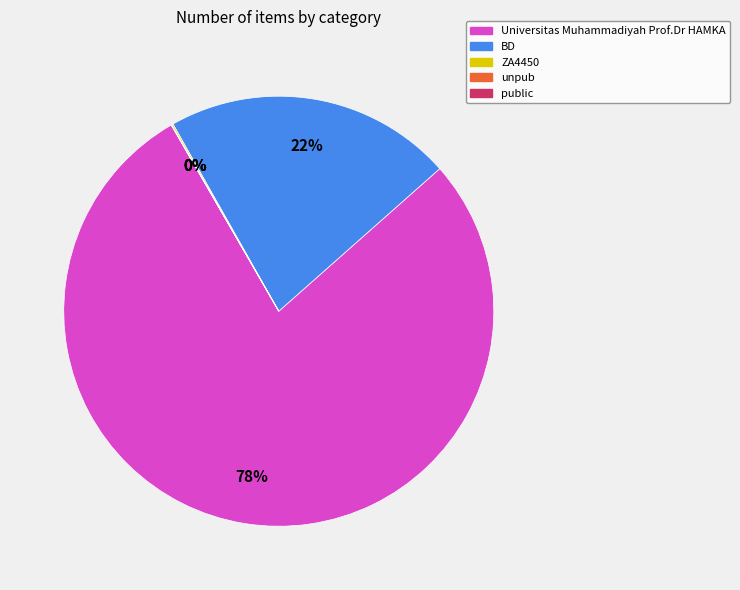

Is there any slice that represents more than half of the pie?

Yes